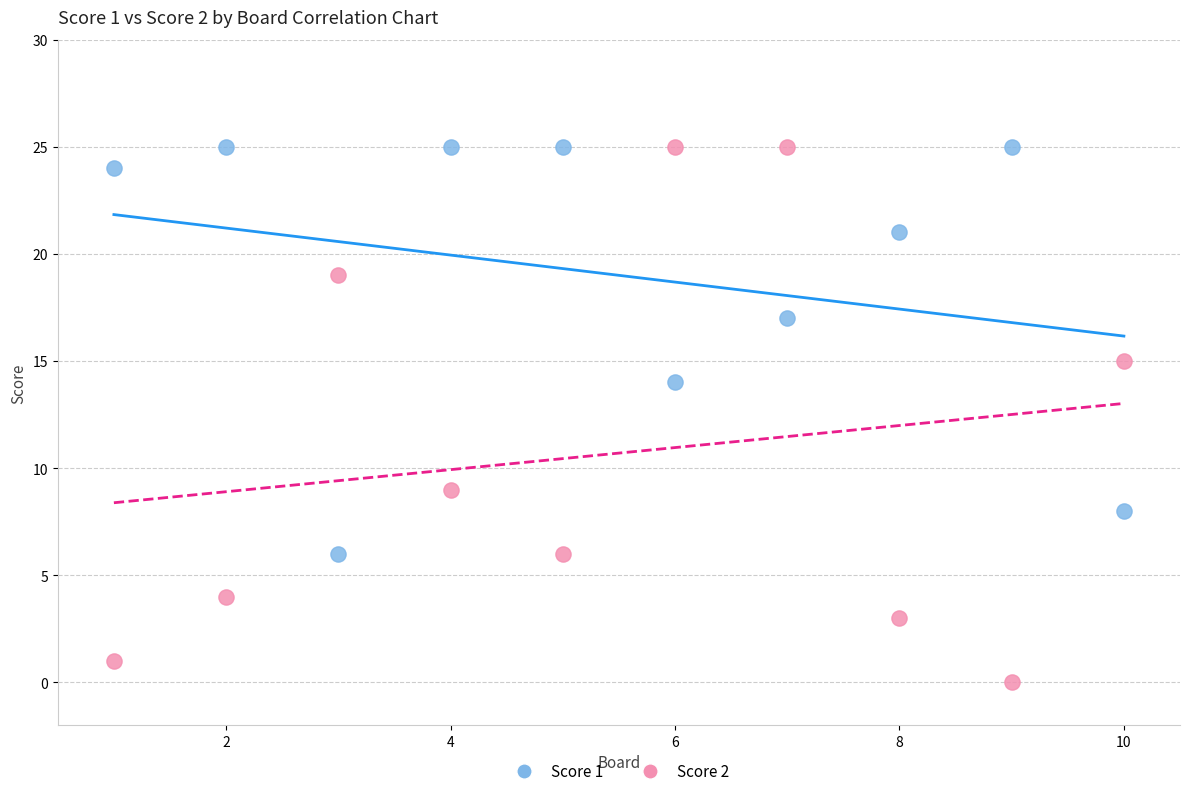

What are all the series names shown in the legend?

Score 1, Score 2